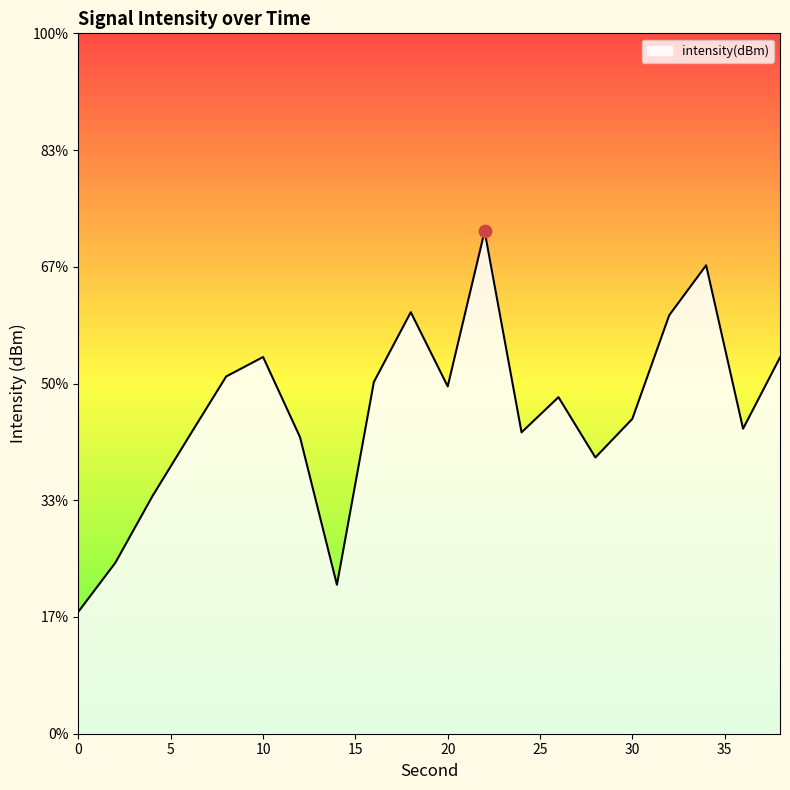

Between 0 and 4, which is larger?

4